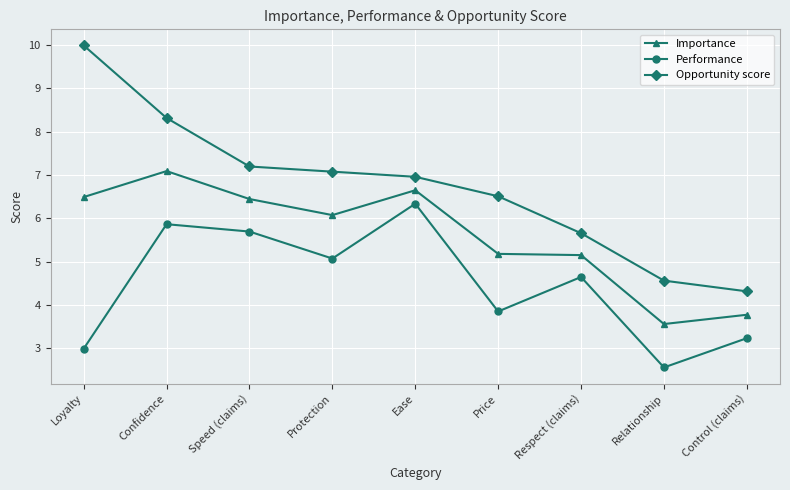

What is the value of the Performance point at the 4th from the left?

5.1